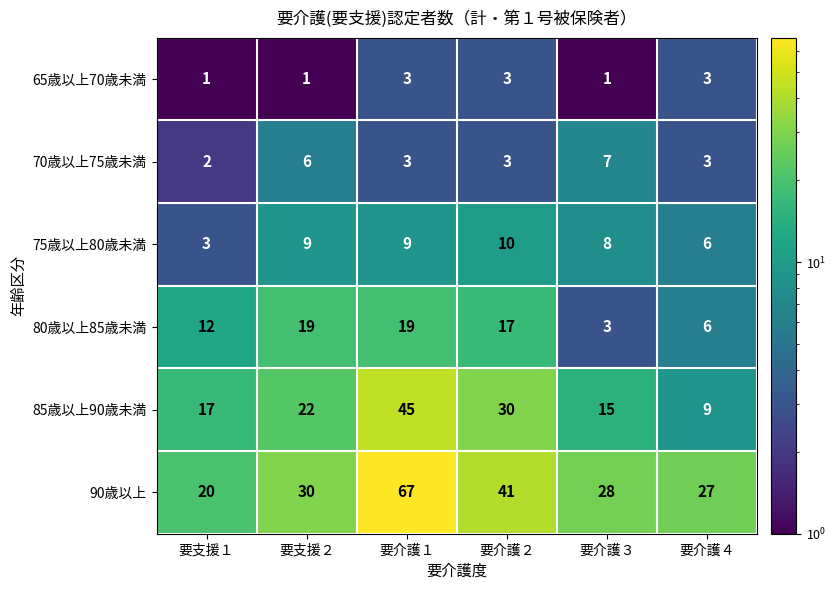

Is it true that 65歳以上70歳未満 equals 1 at 要支援２?

True